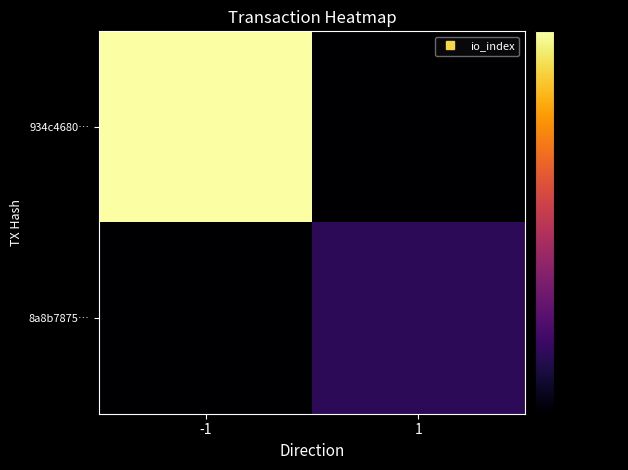

At -1, list the series in order from smallest to largest.

8a8b7875…, 934c4680…